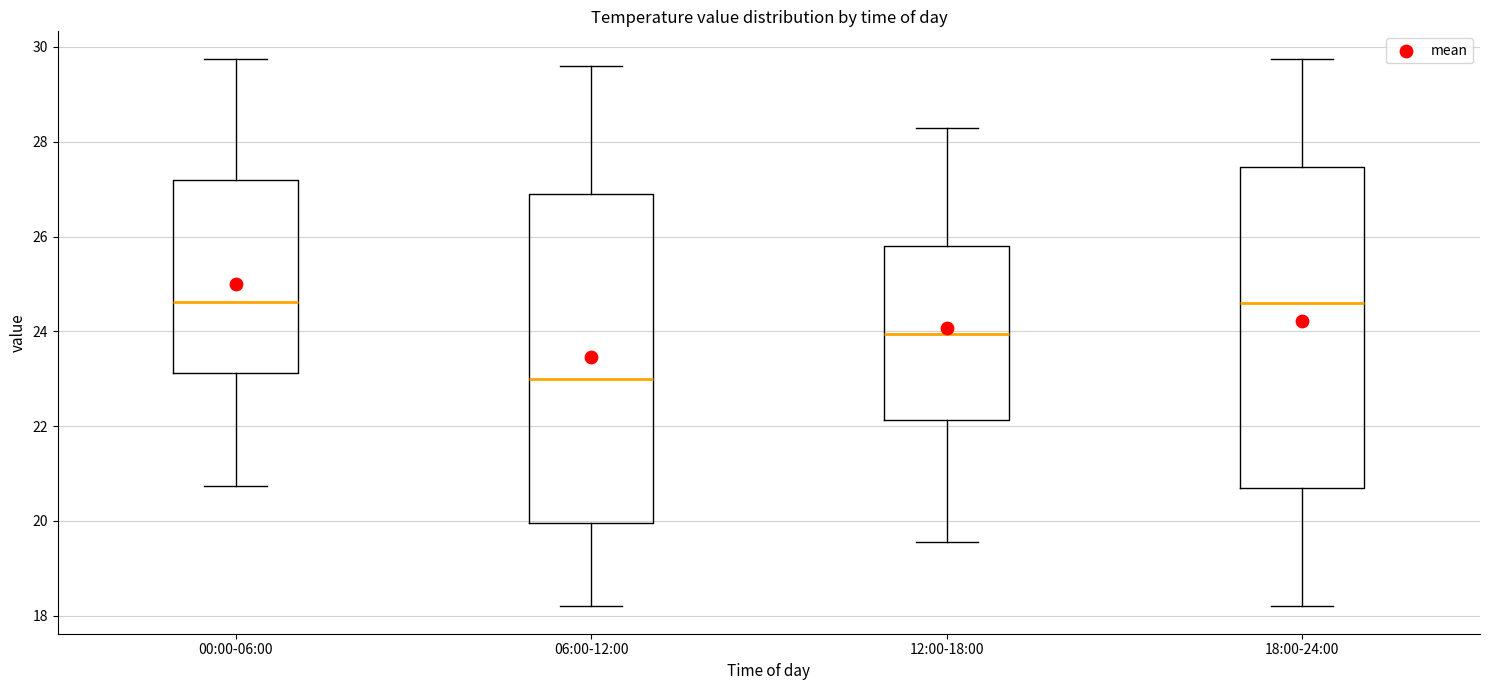

Where is the upper edge of the box for 18:00-24:00 on the y-axis? The values are not printed on the chart, so give them approximately, as read against the axis.

27.4